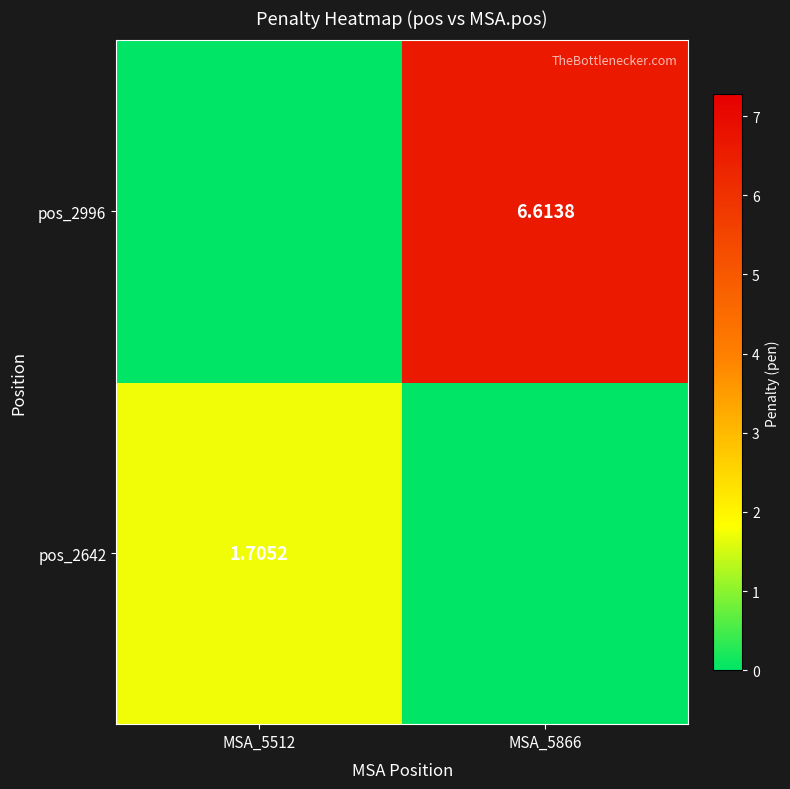

What is the highest value of the pos_2996 series?

6.6